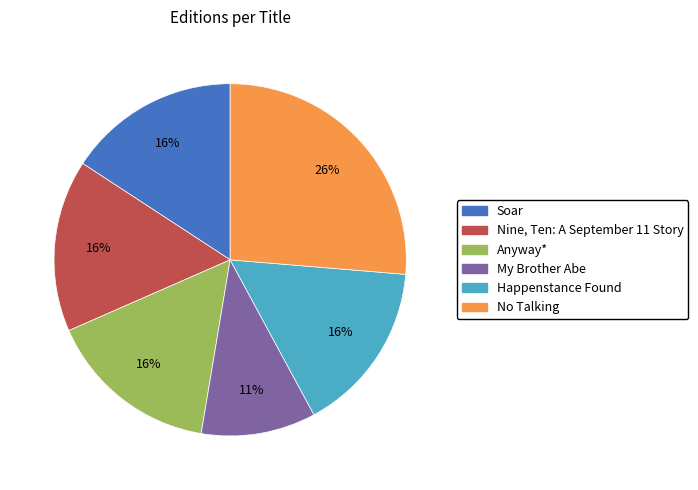

Combined, do Nine, Ten: A September 11 Story and Soar account for over 50%?

No